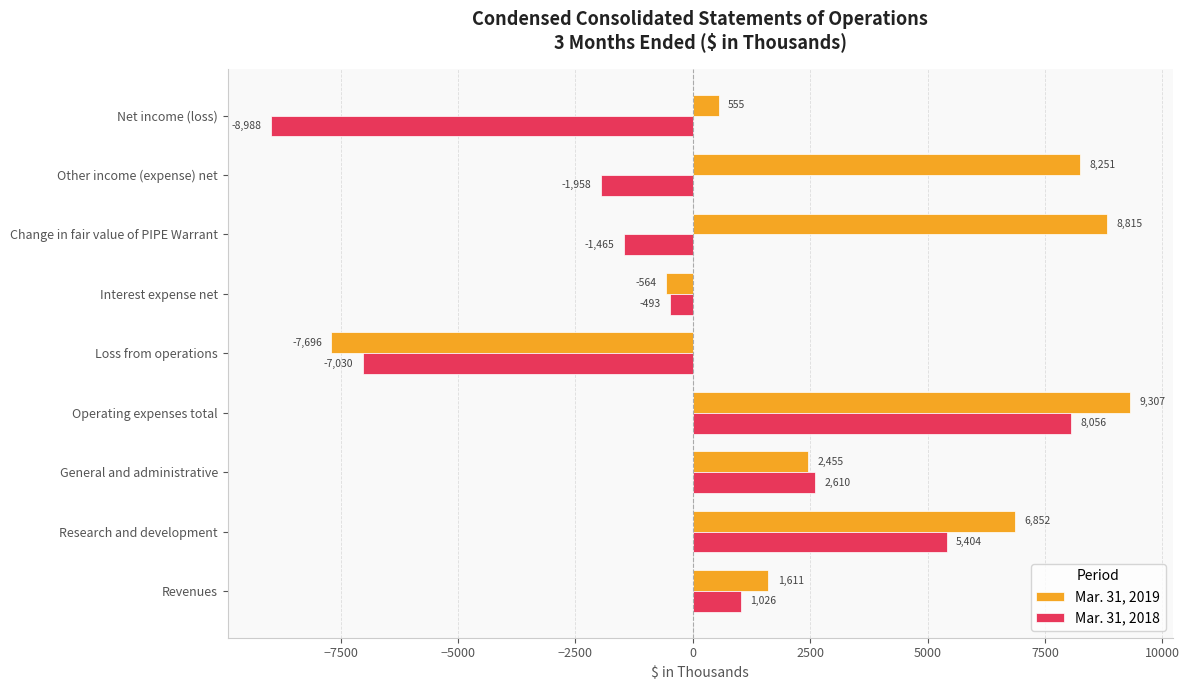

What is the average value of the Mar. 31, 2019 series?

3287